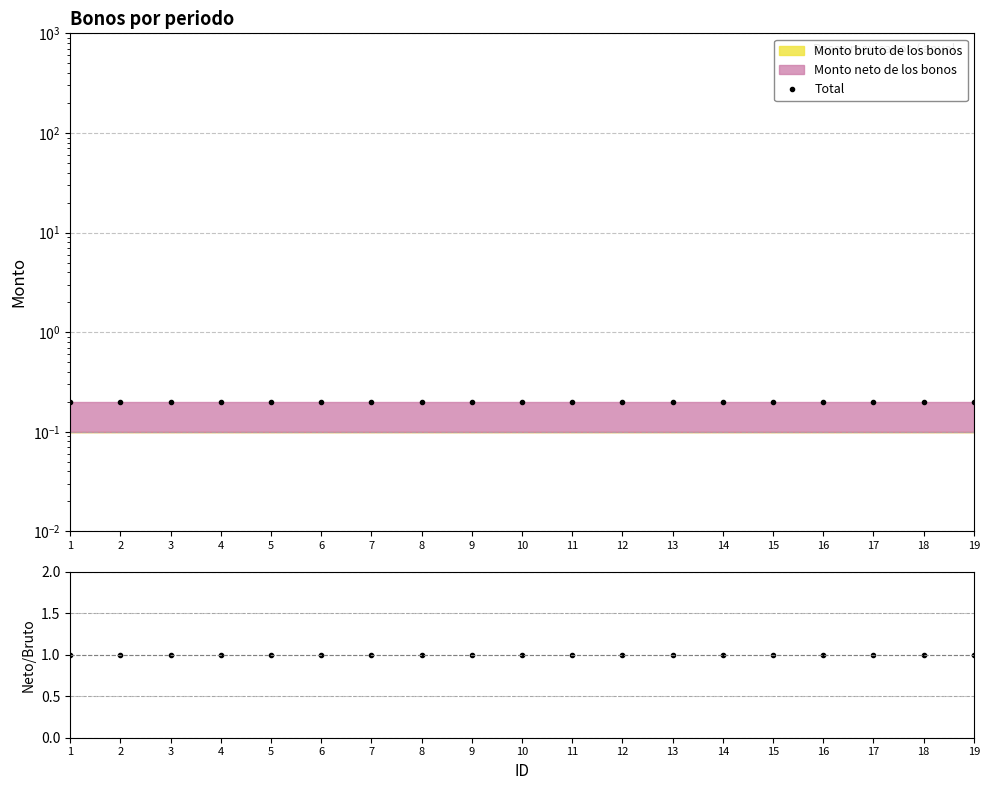

Reading left to right, what are all the values shown in this chart?

Total: 0.2	0.2	0.2	0.2	0.2	0.2	0.2	0.2	0.2	0.2	0.2	0.2	0.2	0.2	0.2	0.2	0.2	0.2	0.2
Neto/Bruto: 1.0	1.0	1.0	1.0	1.0	1.0	1.0	1.0	1.0	1.0	1.0	1.0	1.0	1.0	1.0	1.0	1.0	1.0	1.0